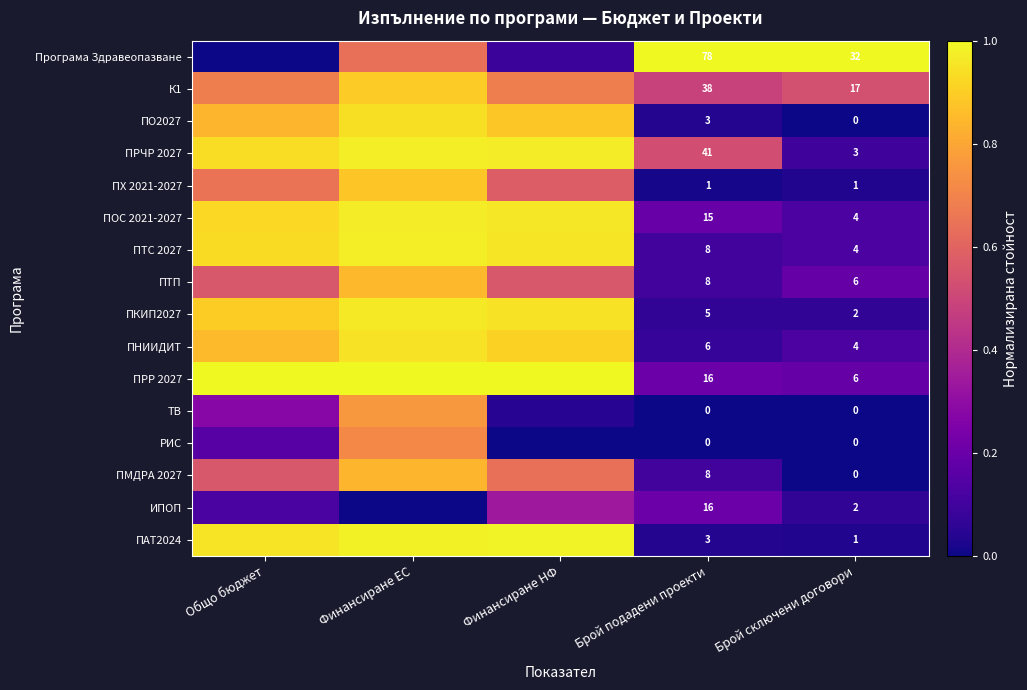

At which category does the chart reach its peak across all series?

Брой подадени проекти